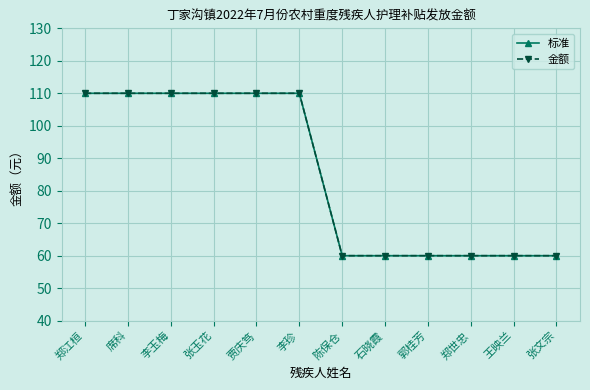

Which series has the largest range (max minus min)?

标准